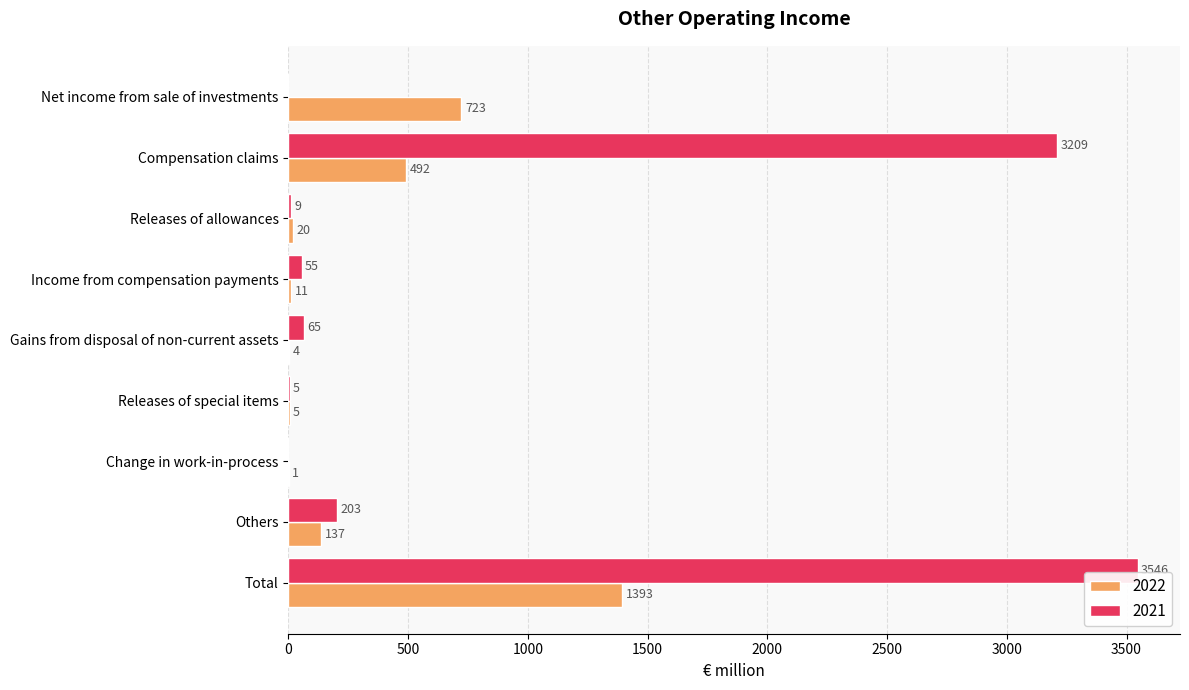

How many distinct data groups are displayed?

2